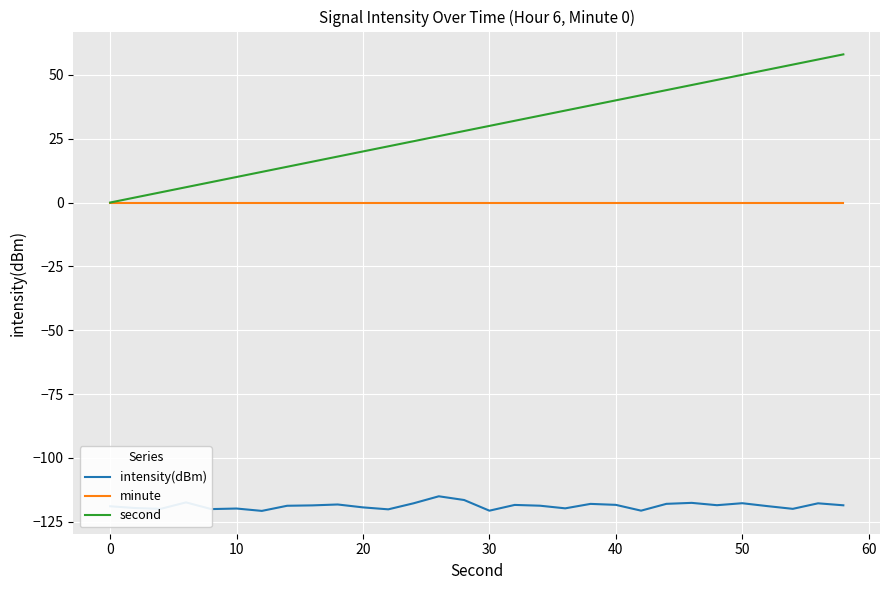

Rank the series by their maximum value, from highest to lowest.

second, minute, intensity(dBm)